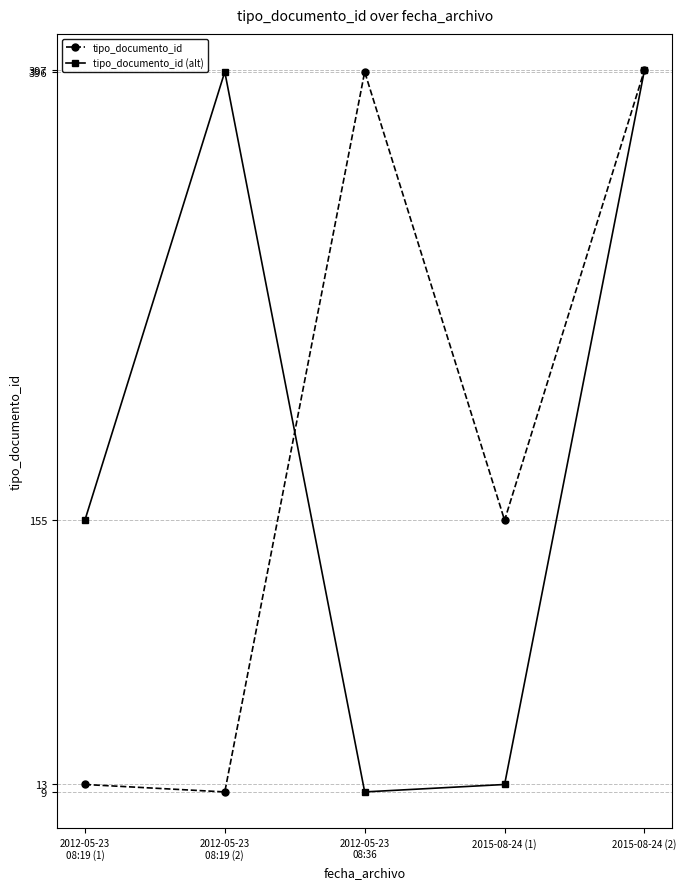

What is the label of the 4th point from the left?

2015-08-24 (1)